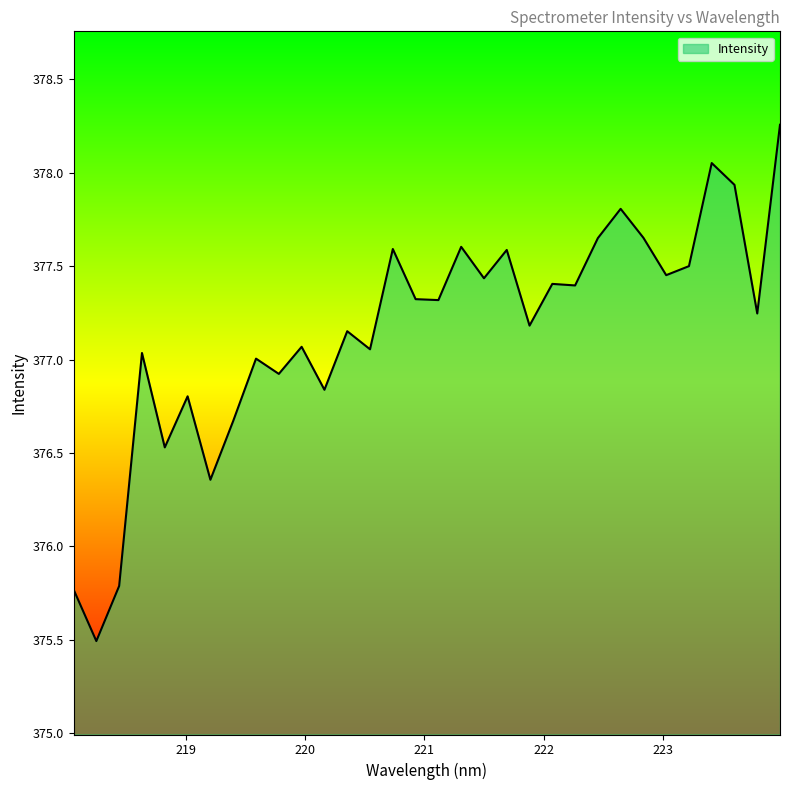

How many points are lower than both their immediate neighbors (excluding endpoints)?

12